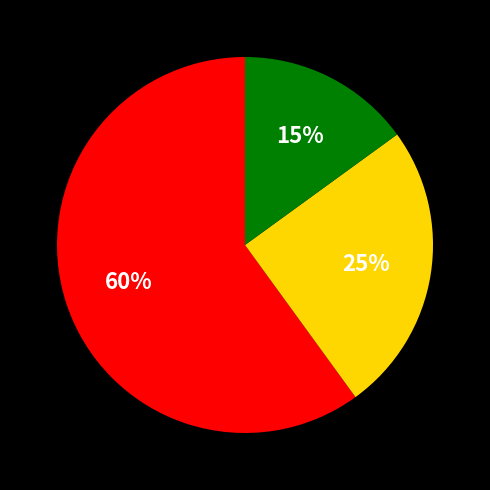

To the nearest percent, what is the average slice percentage?

33%